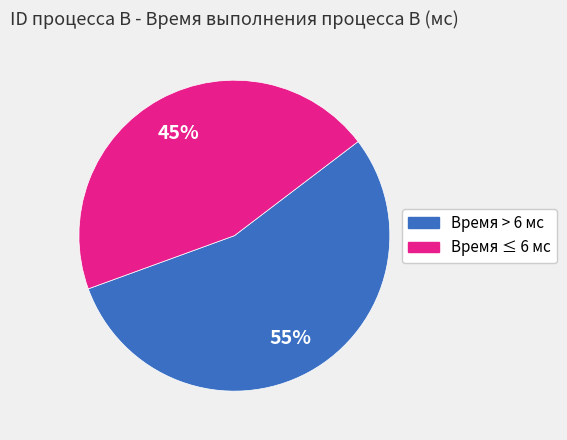

To the nearest percent, what is the average slice percentage?

50%